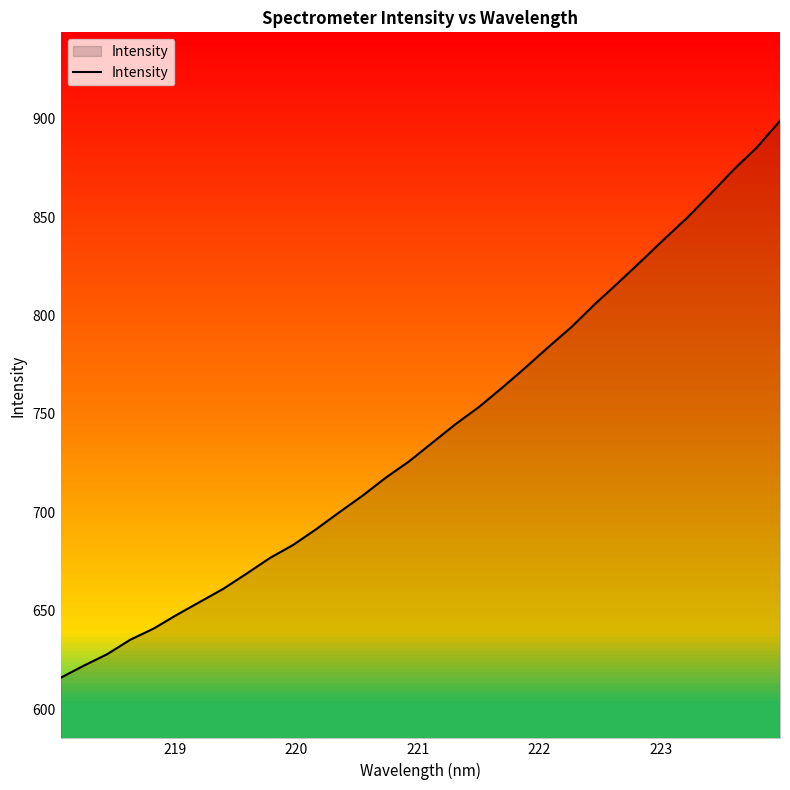

What is the difference between the maximum and minimum values?

283.1